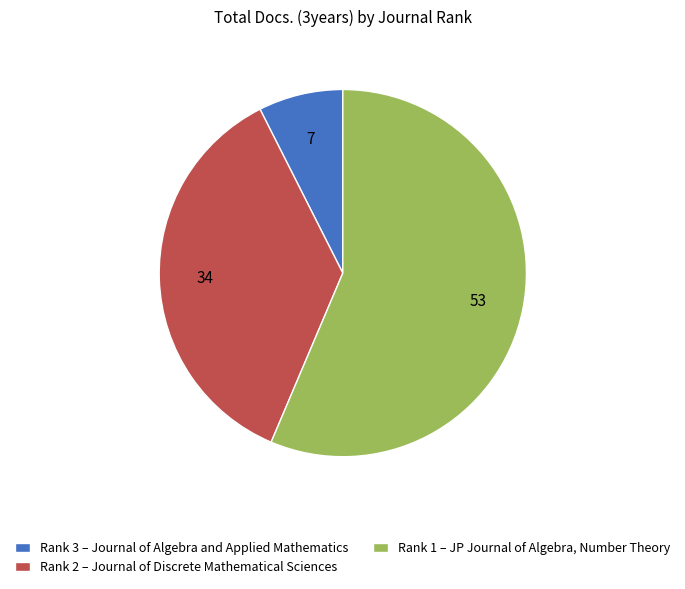

What is the ratio of the value at Rank 2 – Journal of Discrete Mathematical Sciences to the value at Rank 1 – JP Journal of Algebra, Number Theory?

0.6